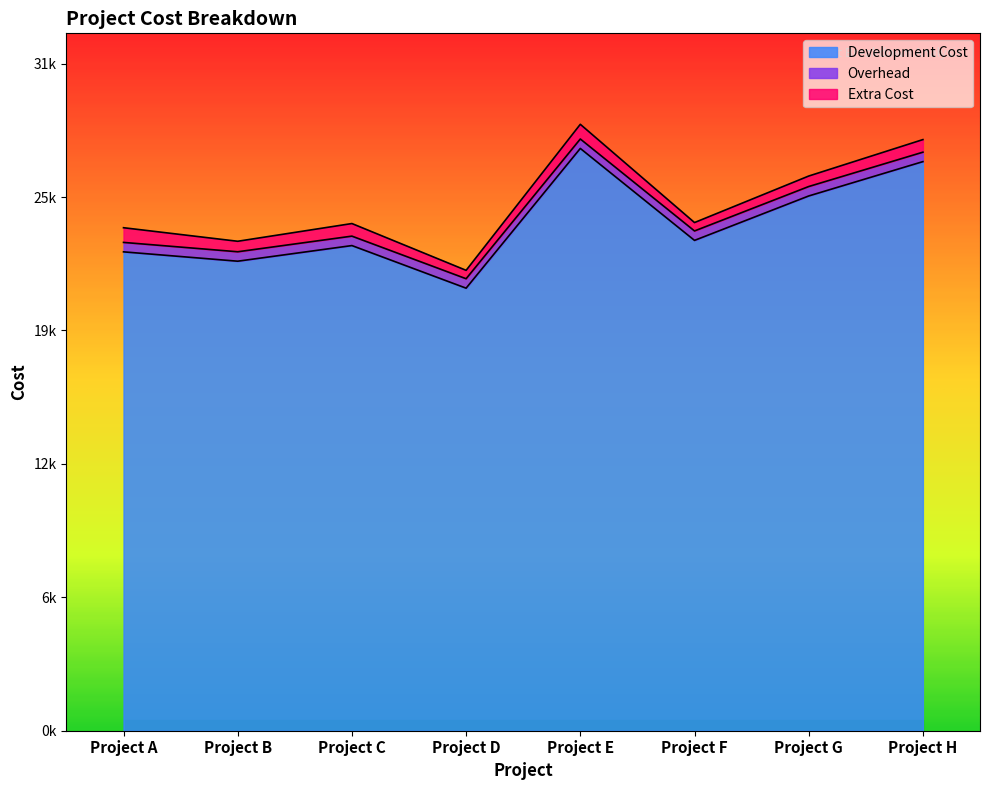

At which label is Development Cost closest to 24423?

Project F